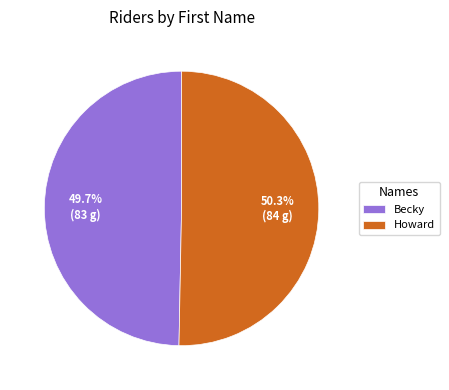

How much of the chart is everything except Becky?

50.3%